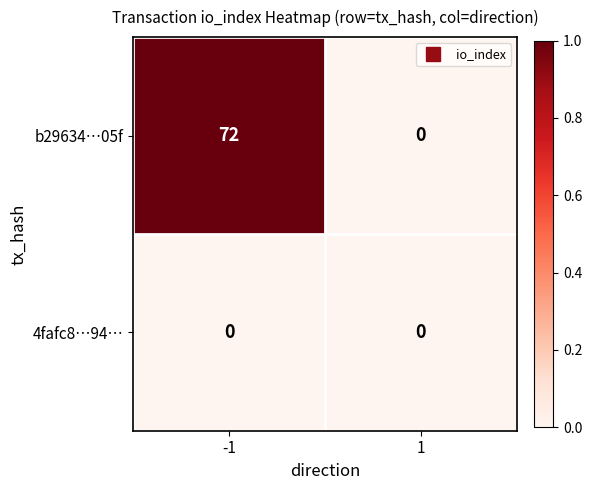

What is the difference between the highest and lowest values at -1?

72